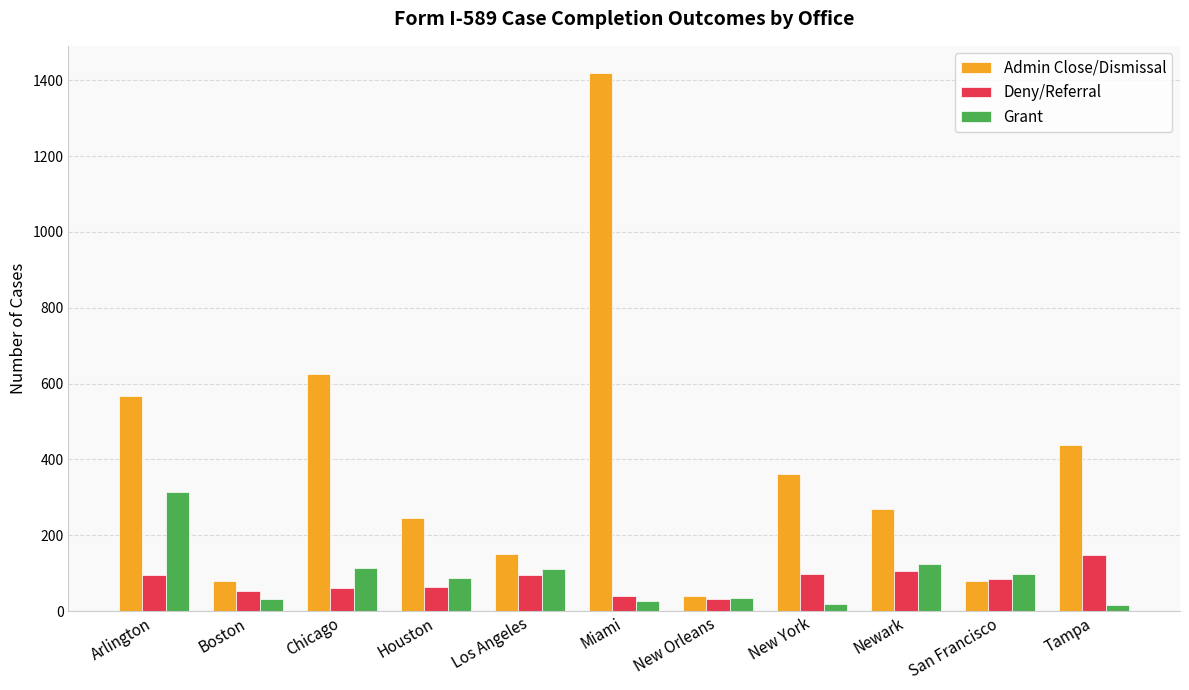

Where does the Admin Close/Dismissal series first go above 268?

Arlington